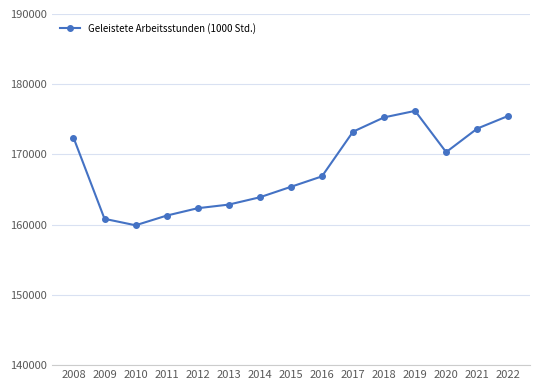

How many series are shown in this chart?

1